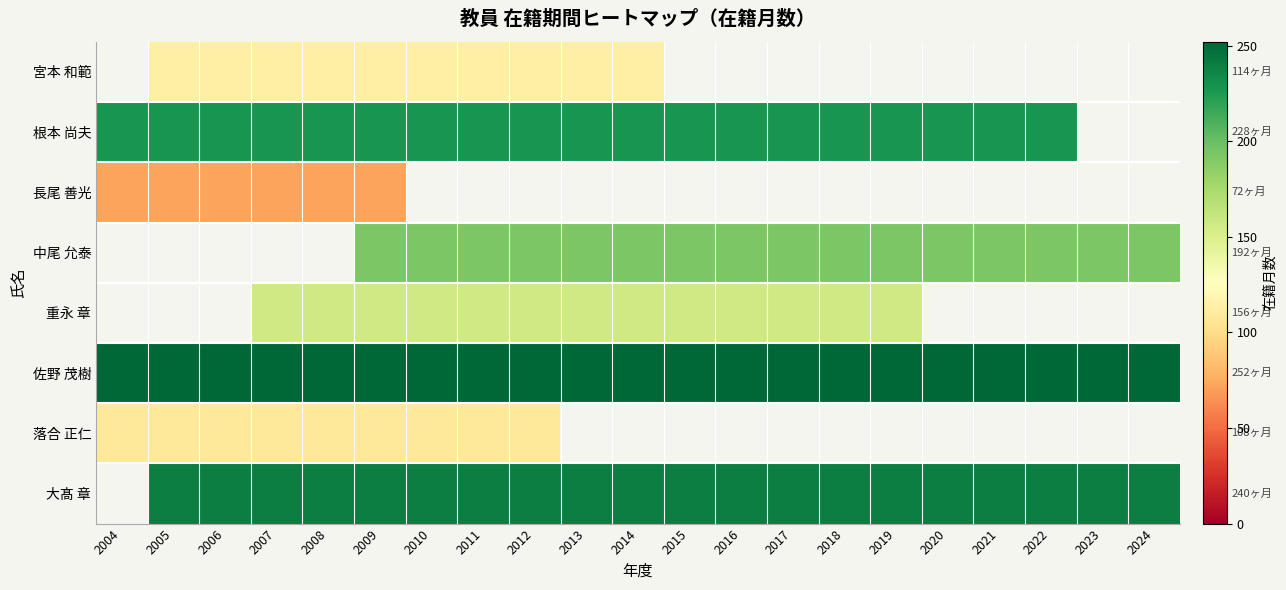

Count the 重永 章 values in the range 156 to 157.

13